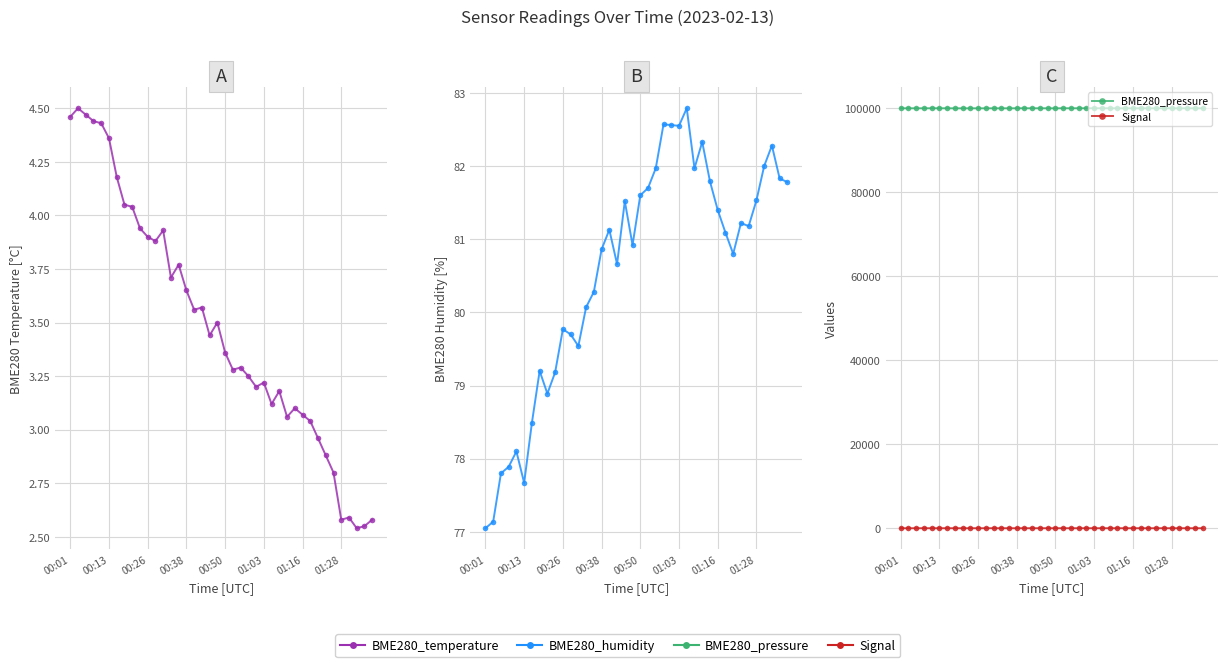

Which series changed the most between 01:16 and 25?

BME280_pressure